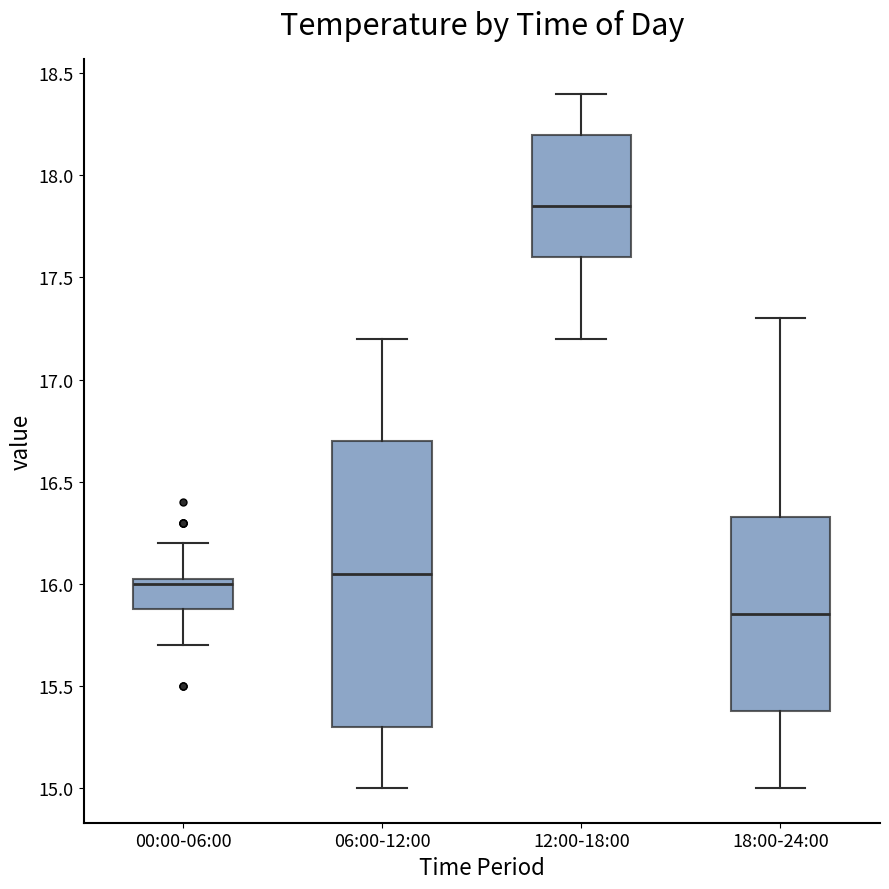

Where is the upper edge of the box for 06:00-12:00 on the y-axis? The values are not printed on the chart, so give them approximately, as read against the axis.

16.70